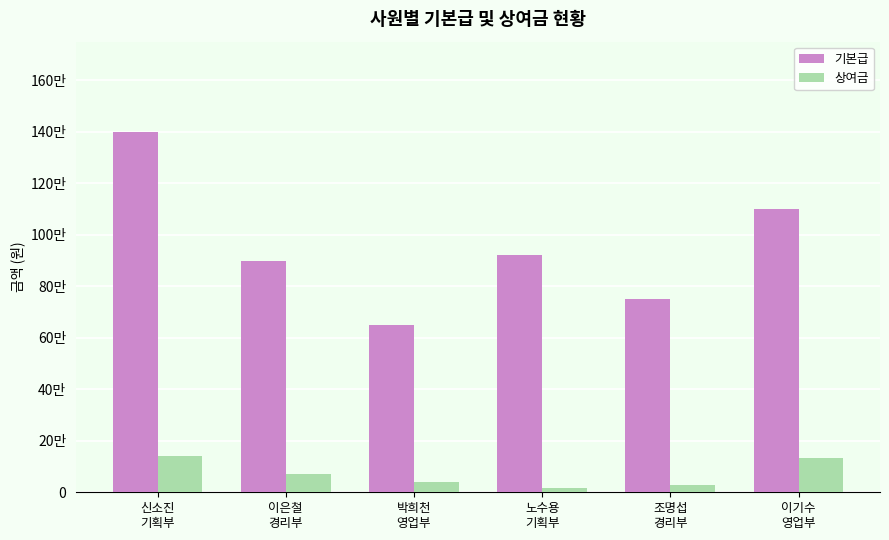

What are all the series names shown in the legend?

기본급, 상여금